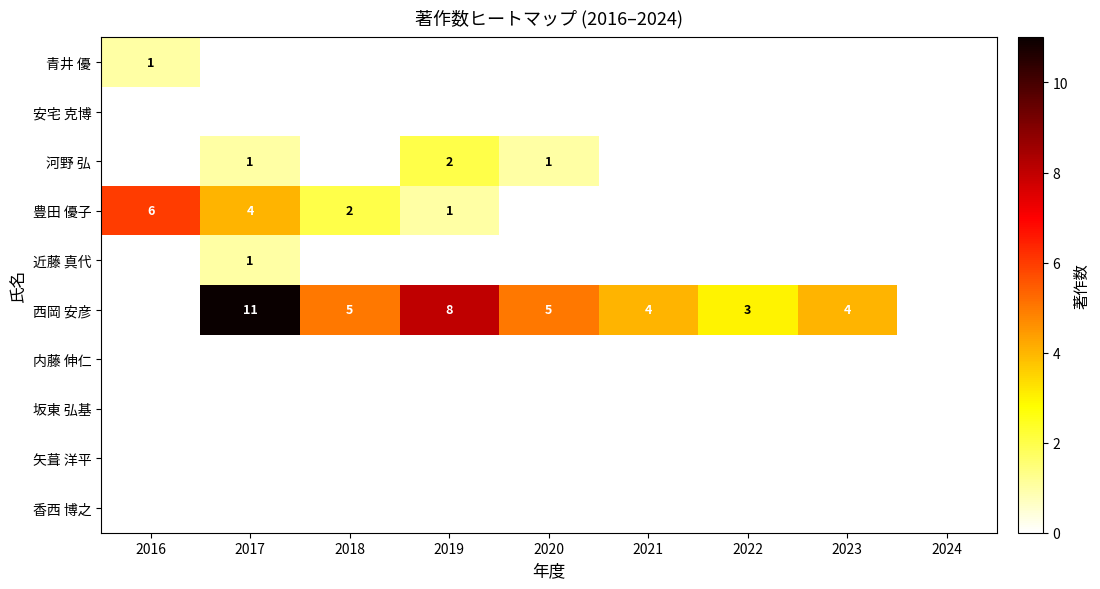

Is the value of 豊田 優子 at 2021 greater than the value of 香西 博之 at 2022?

No